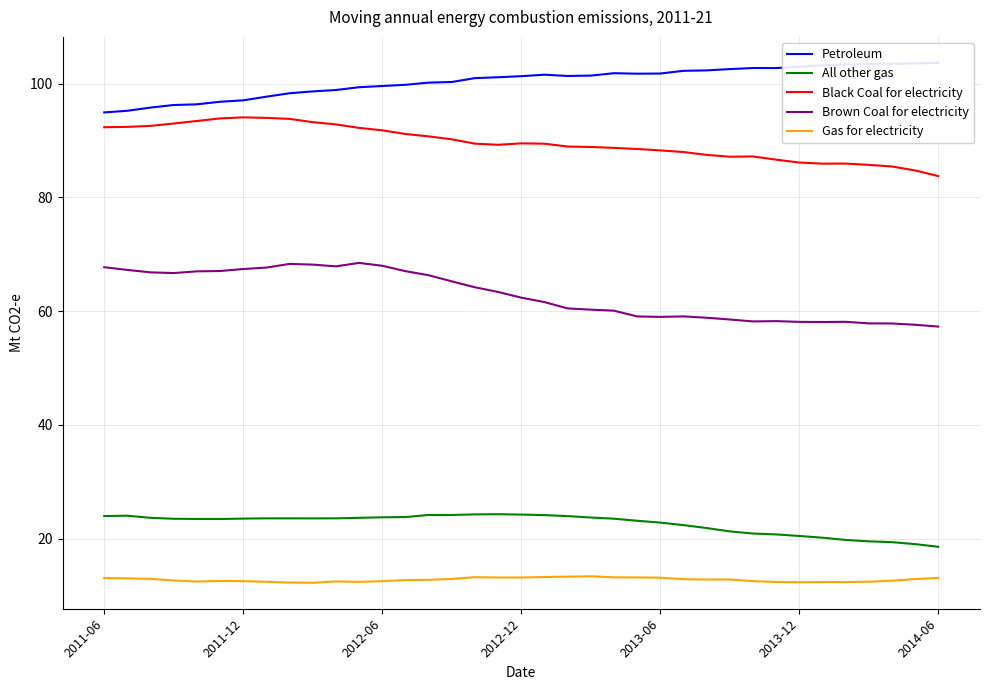

What is the approximate value of All other gas at 2014-06?

18.6